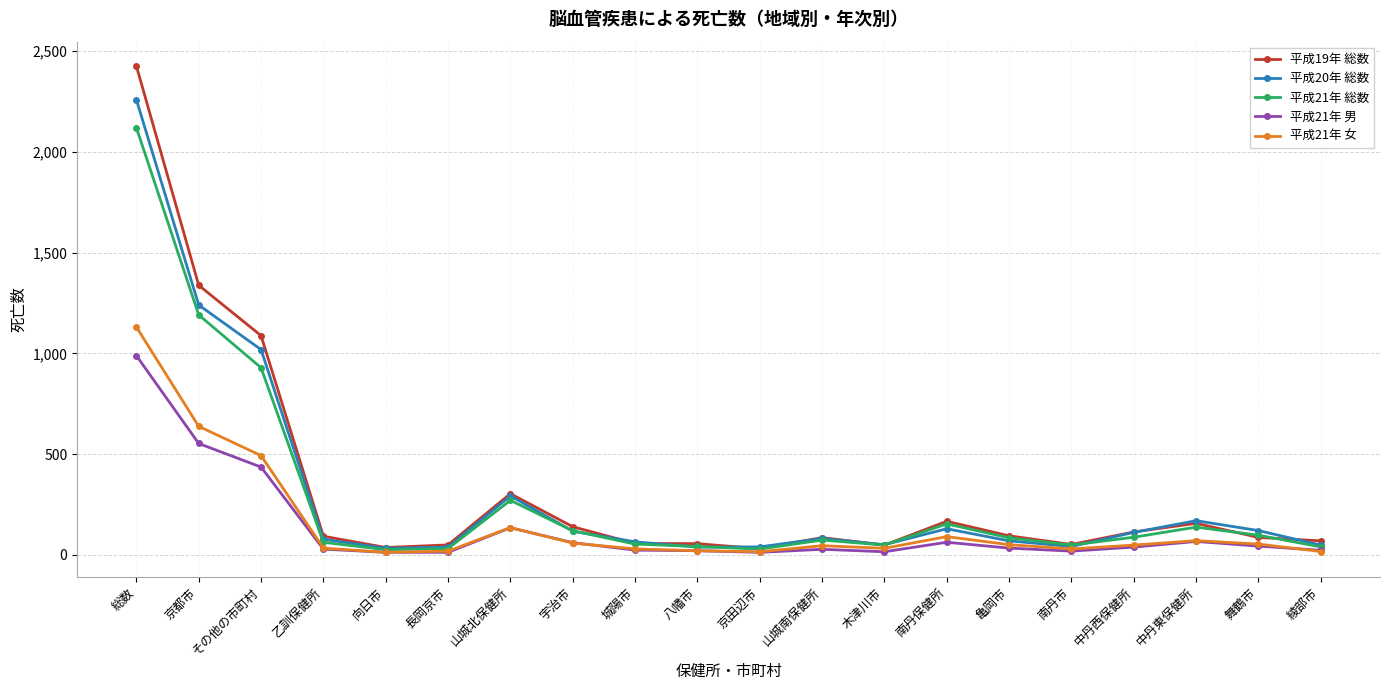

True or false: 平成21年 男 has a value of 24 at 城陽市.

True